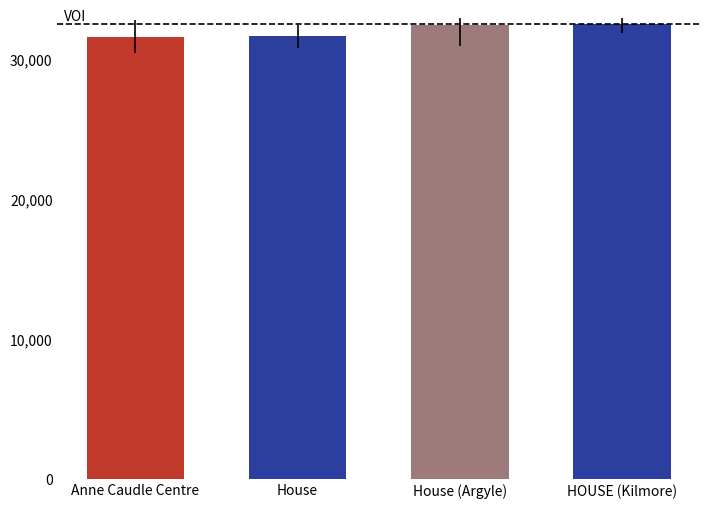

Approximately how many times larger is the value at House (Argyle) compared to Anne Caudle Centre?

1.0